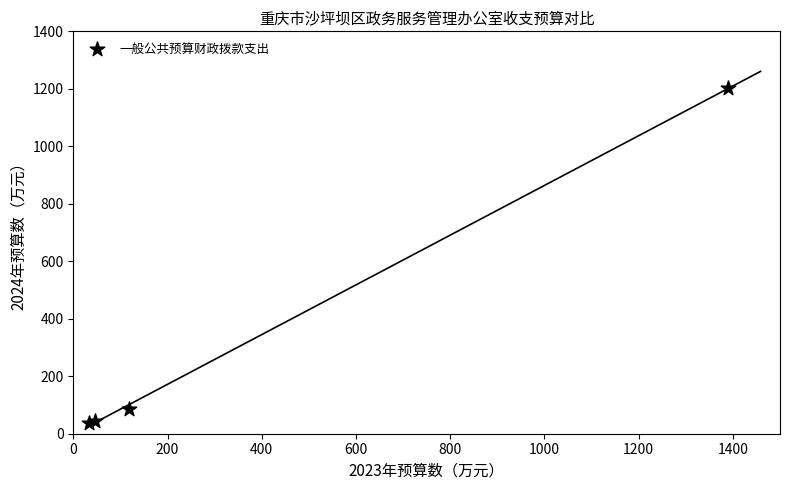

What Y value in the scatter plot is closest to 618?

85.3